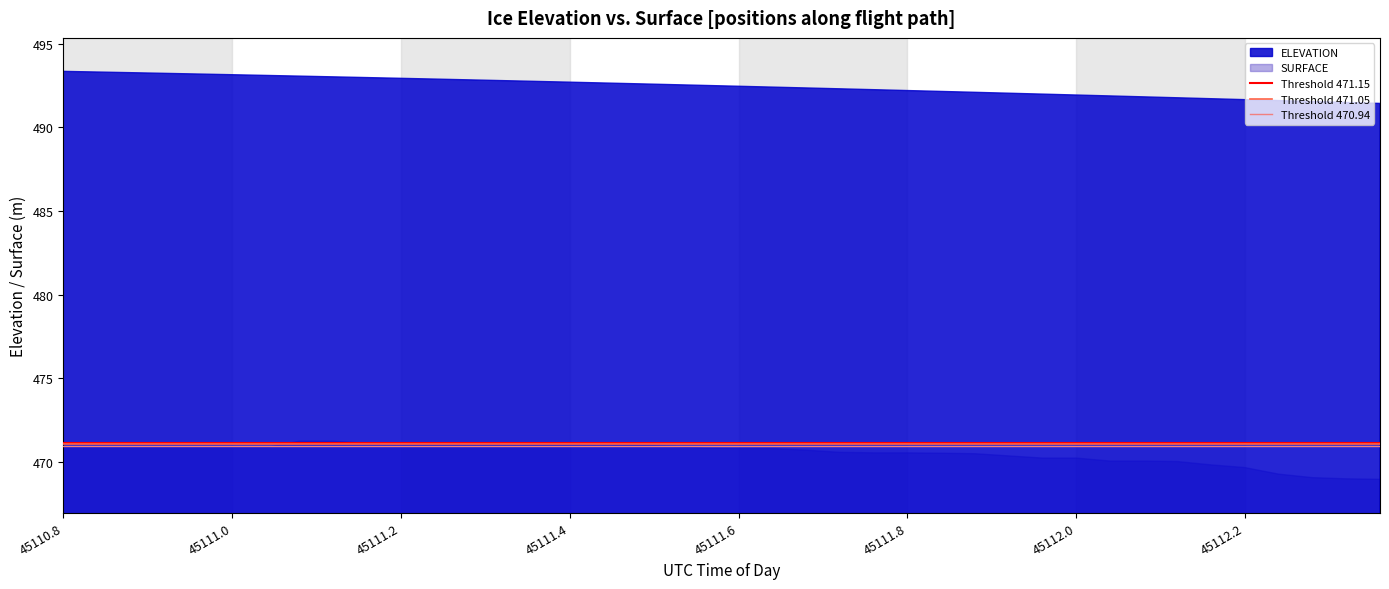

What is the difference between the maximum and minimum values in the SURFACE series?

2.3